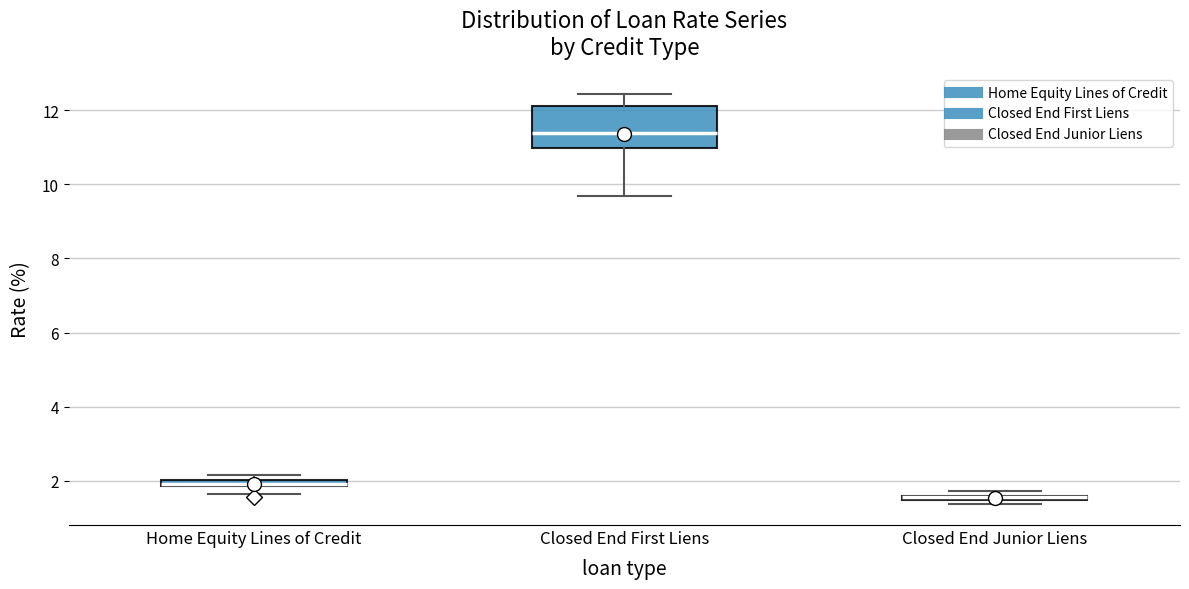

Which box is the tallest, from its lower edge to its upper edge?

Closed End First Liens